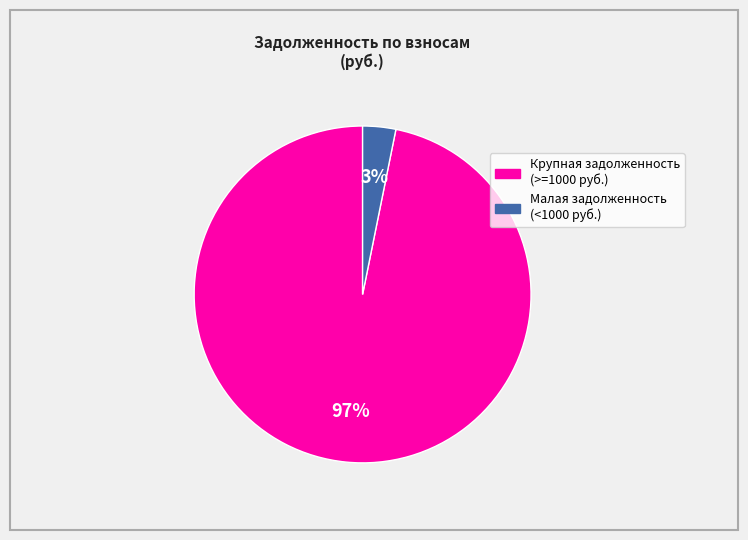

Count the number of slices in the pie.

2